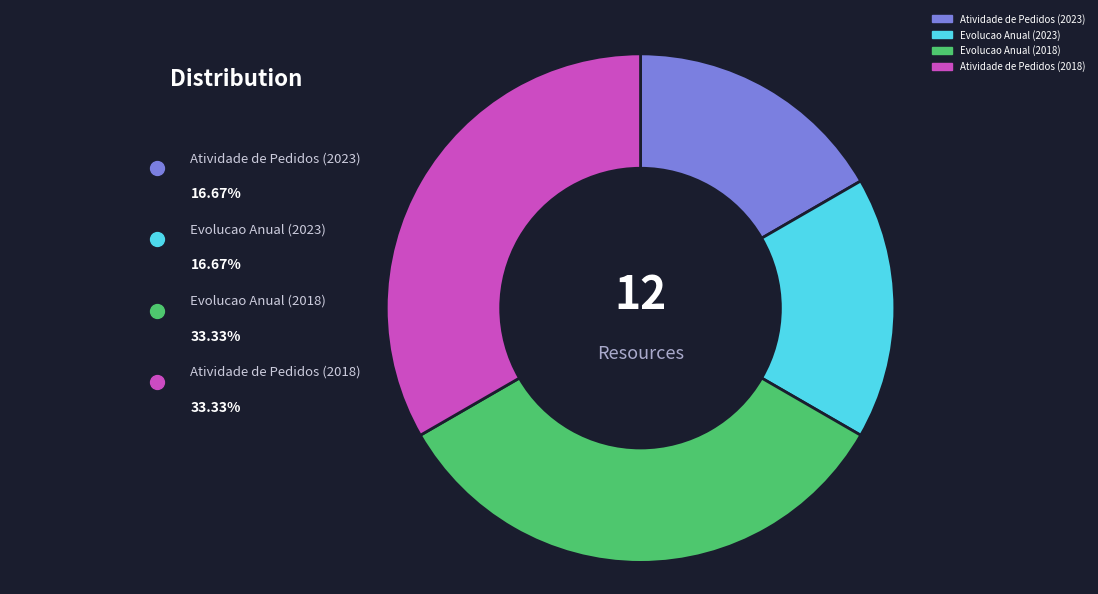

To the nearest percent, what is the average slice percentage?

25%